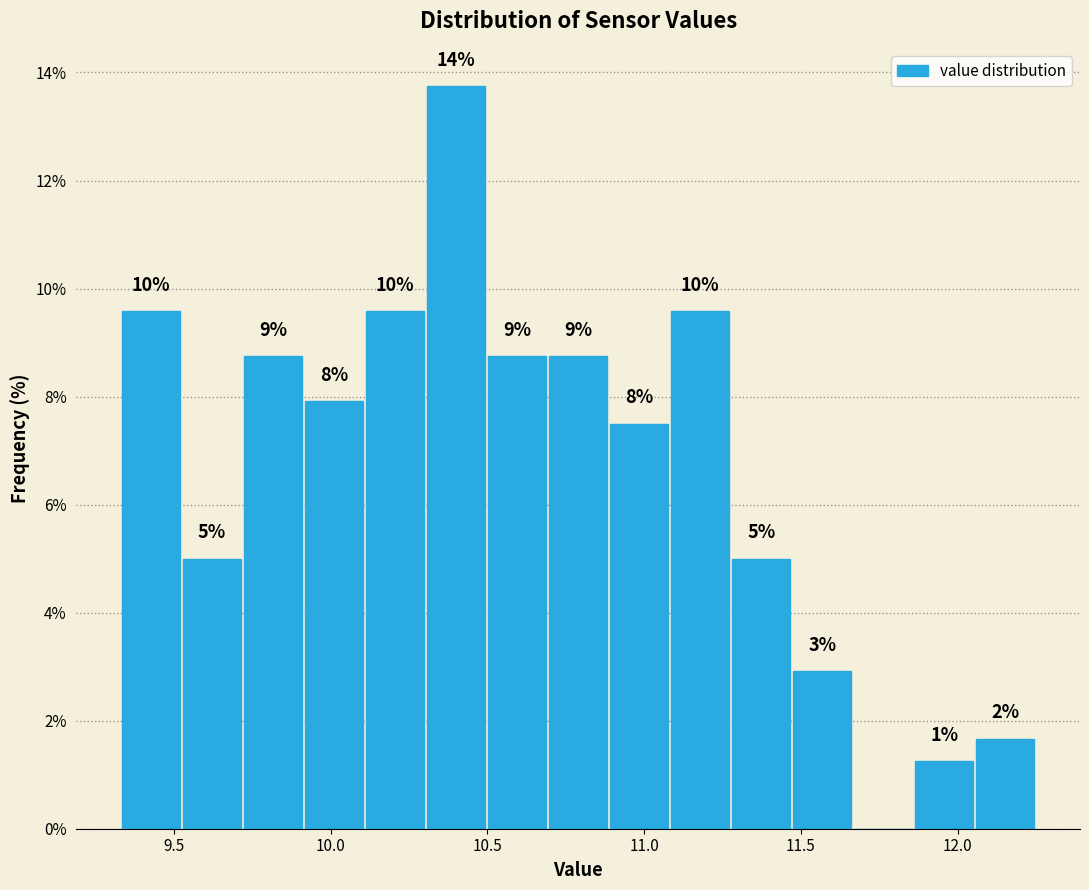

Around what value on the x-axis is the tallest bar? Give the approximate position of its centre, as read against the axis.

10.40